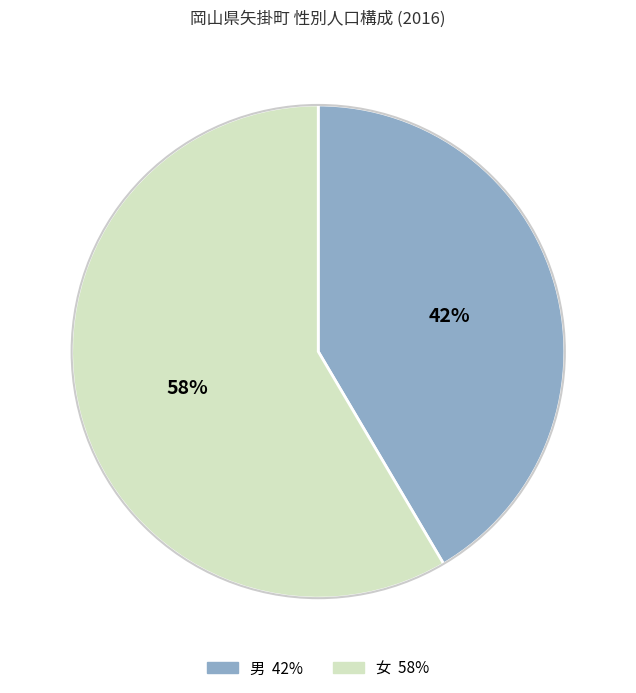

Which category has the biggest portion of the pie?

女